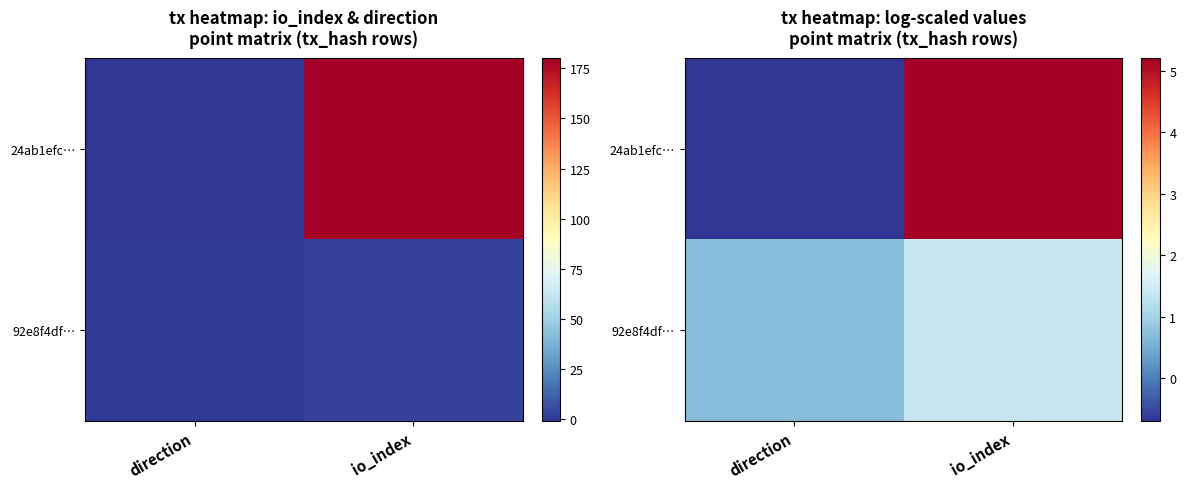

How many values in the 92e8f4df… series are below 1?

1